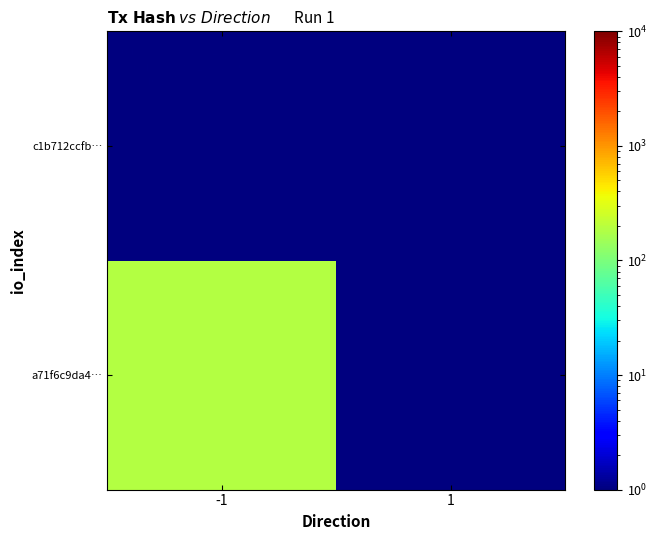

List the series in order of their overall mean, lowest first.

c1b712ccfb…, a71f6c9da4…